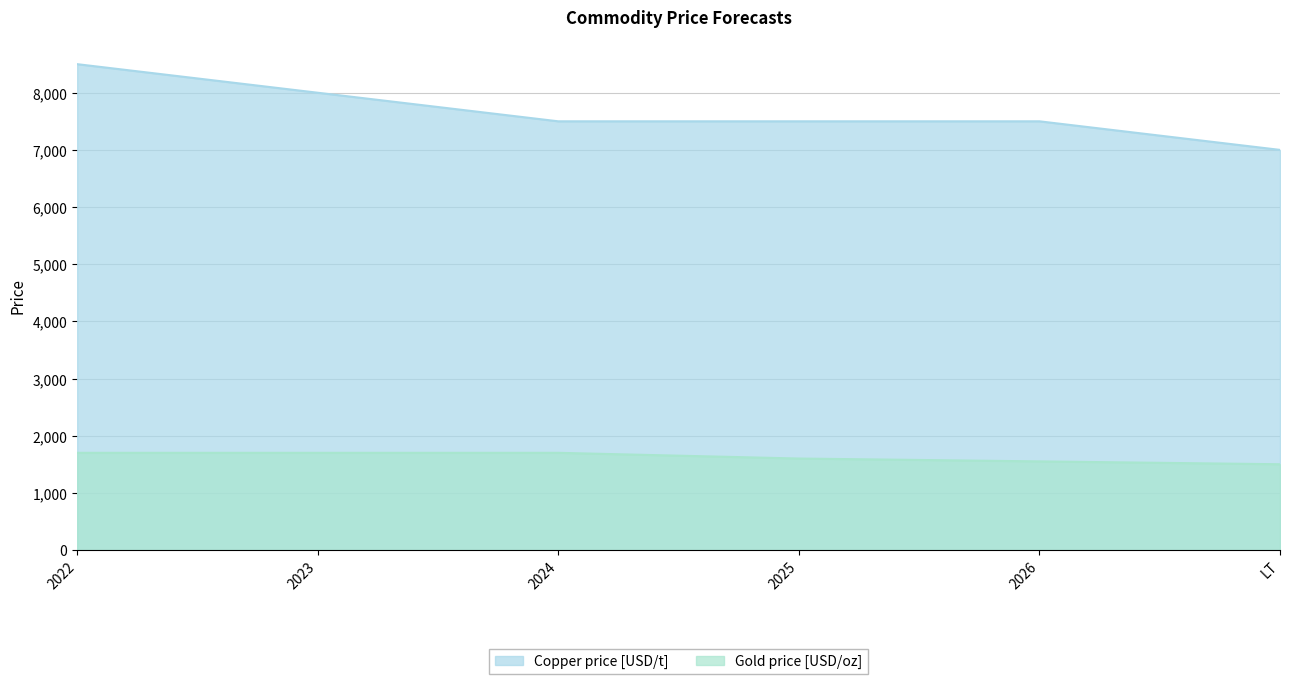

What is the label of the 1st point from the right?

LT